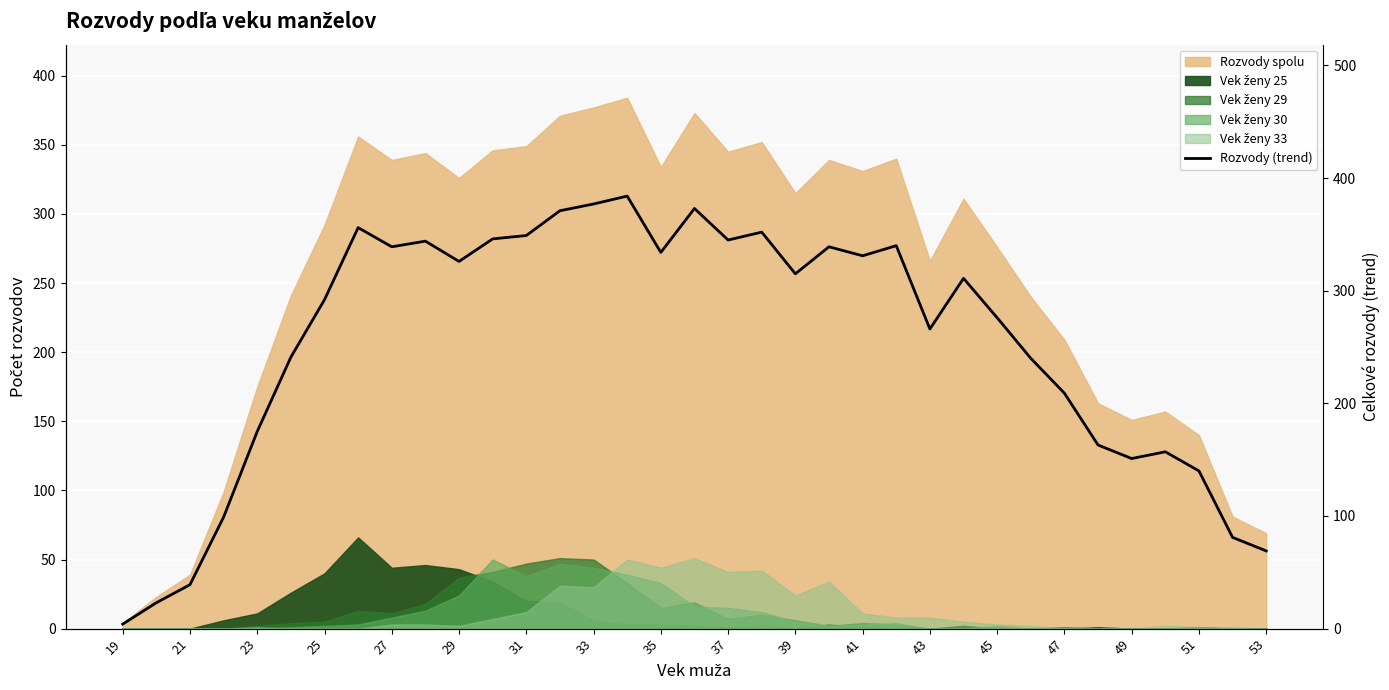

What is the maximum value shown in the chart?

384